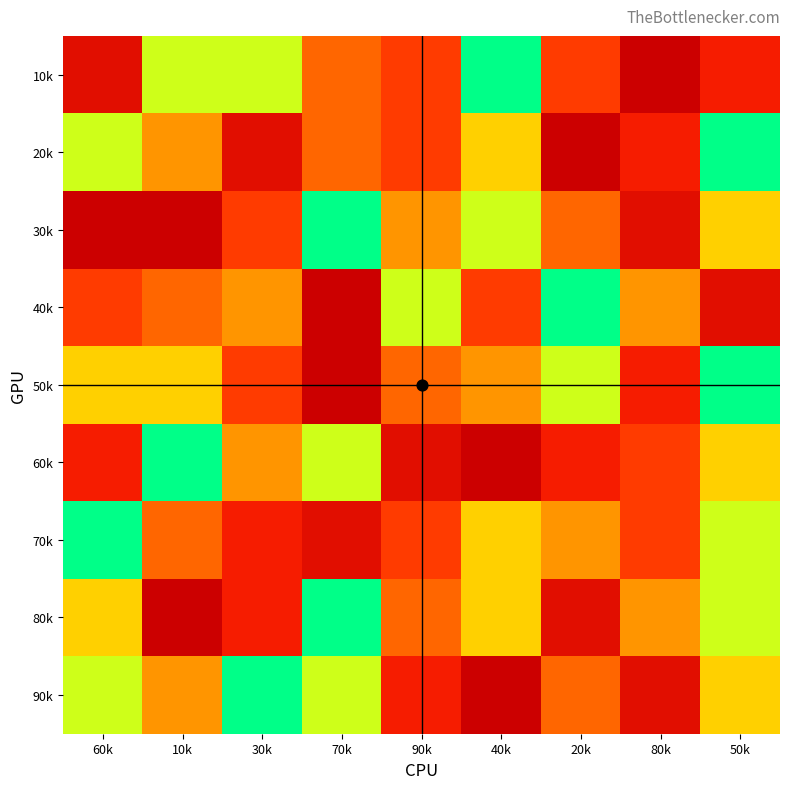

Which label corresponds to the largest value in the chart?

40k